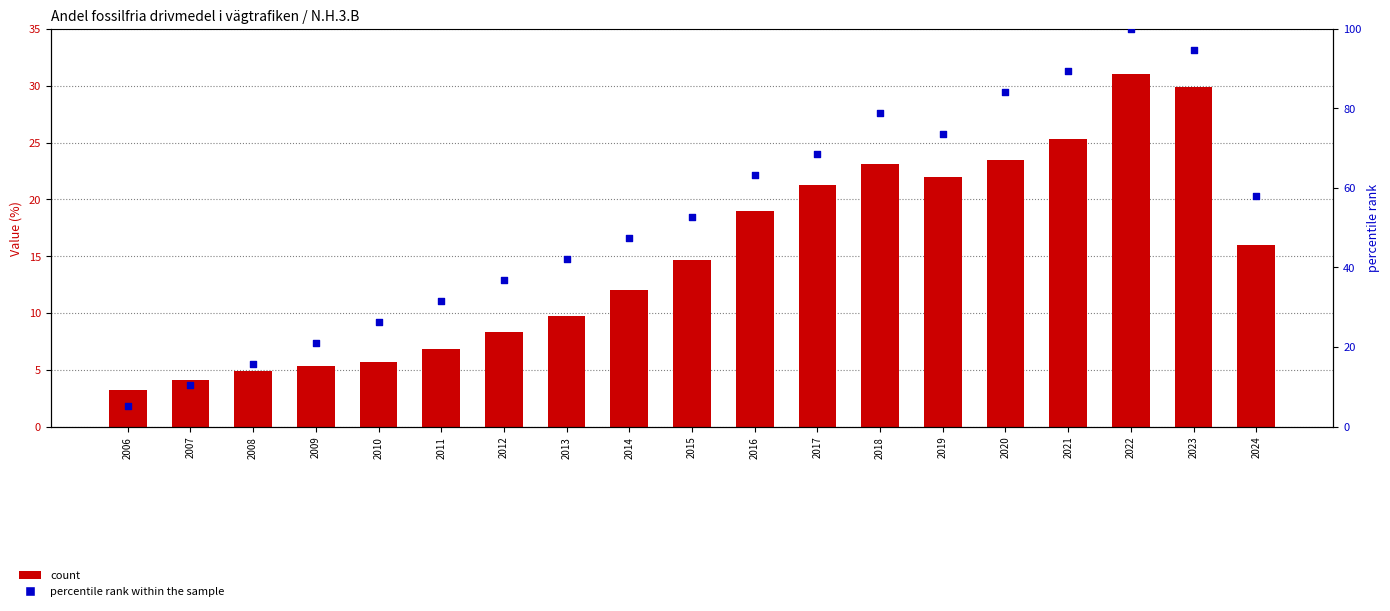

At how many categories does at least one series exceed 44?

11